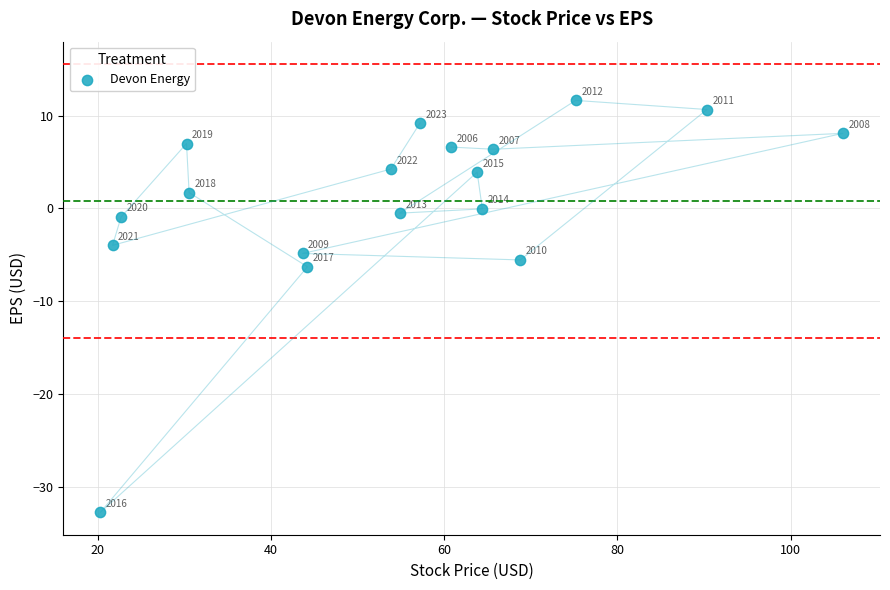

What is the range of Y values (max minus min)?

44.4